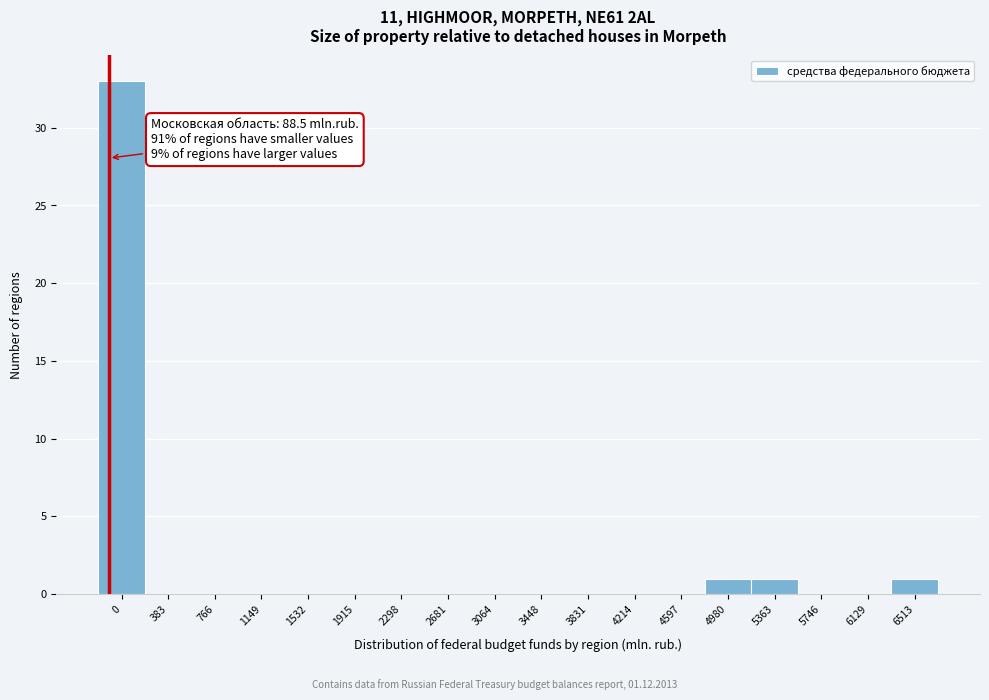

Reading left to right, extract all data points from this chart.

0=33	383=0	766=0	1149=0	1532=0	1915=0	2298=0	2681=0	3064=0	3448=0	3831=0	4214=0	4597=0	4980=1	5363=1	5746=0	6129=0	6513=1